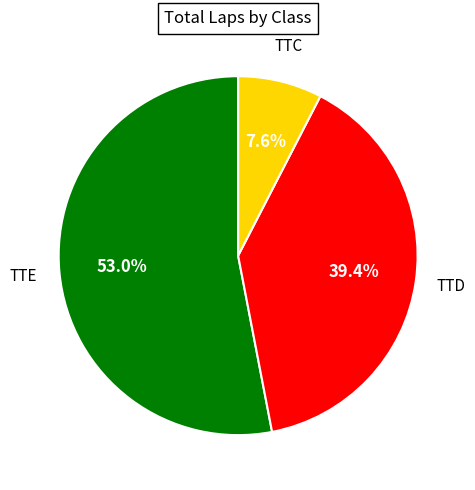

Does any single category account for the majority?

Yes